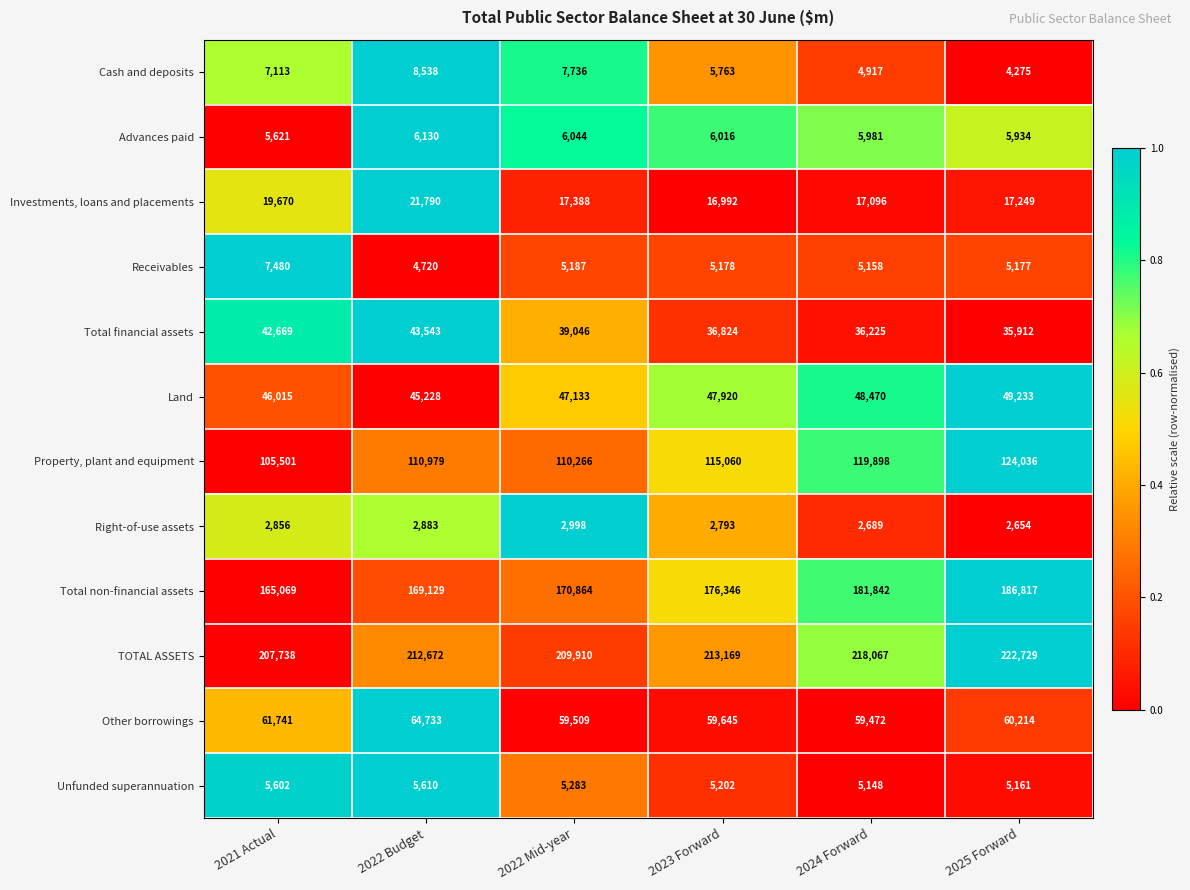

What is the difference between the highest and lowest values at 2025 Forward?

220075